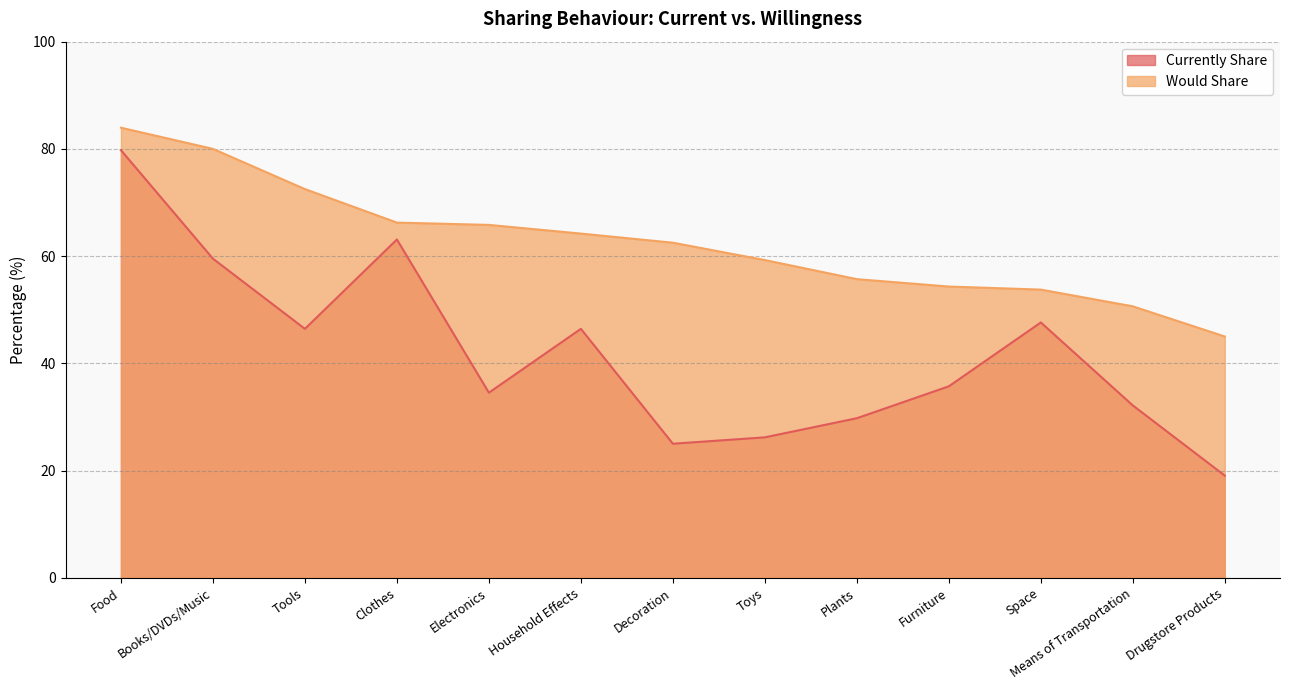

What are all the series names shown in the legend?

Currently Share, Would Share